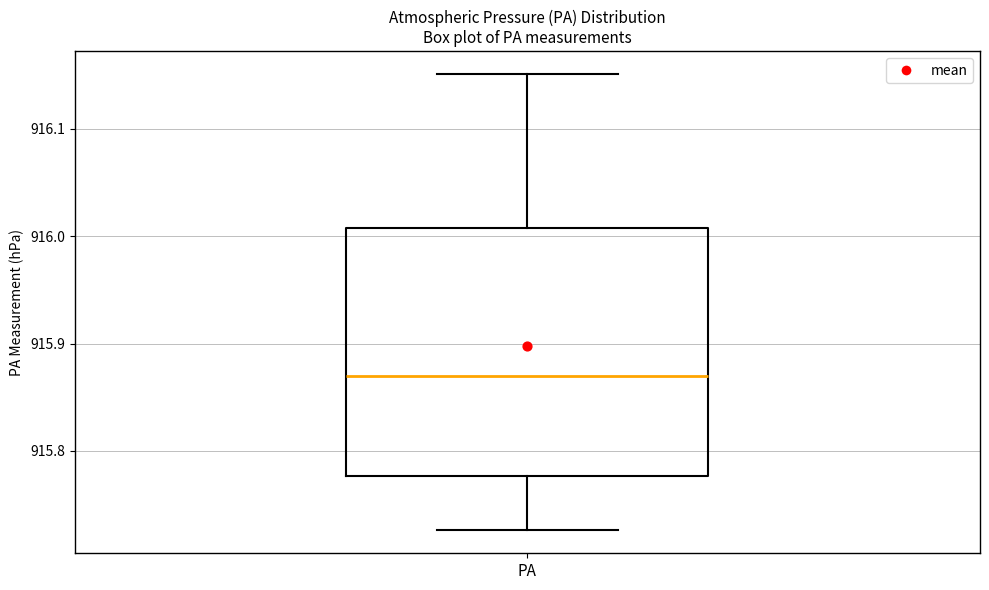

Read this box plot against the y-axis: the position of the median line, the range covered by the box, and the ends of both whiskers. The values are not printed on the chart, so give them approximately, as read against the axis.

median 915.87, box 915.78 to 916.01, whiskers 915.73 to 916.15